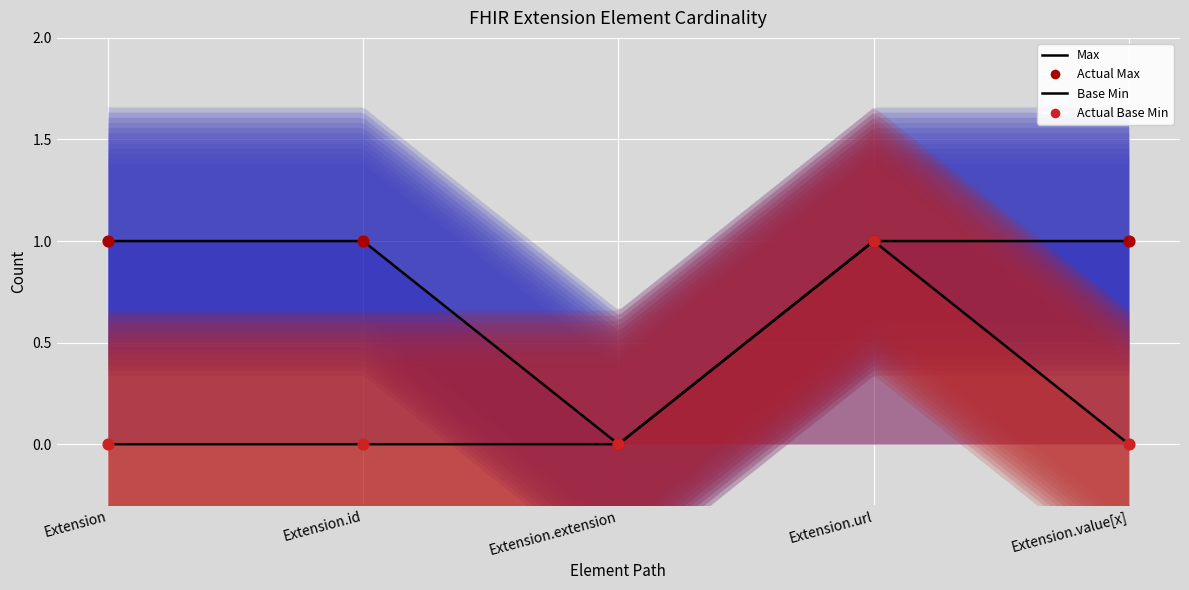

Which series has the widest spread of Y values?

Max